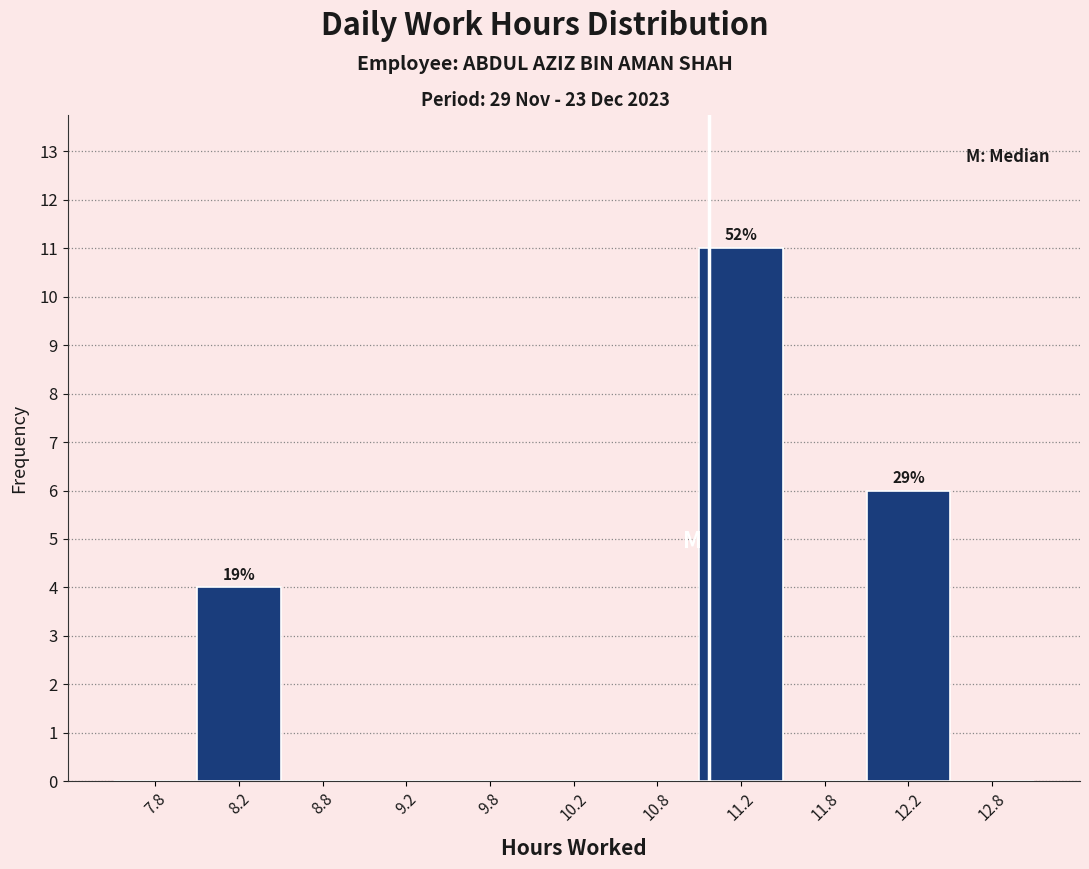

Over which range of the x-axis is the bar tallest?

11.0 to 11.5